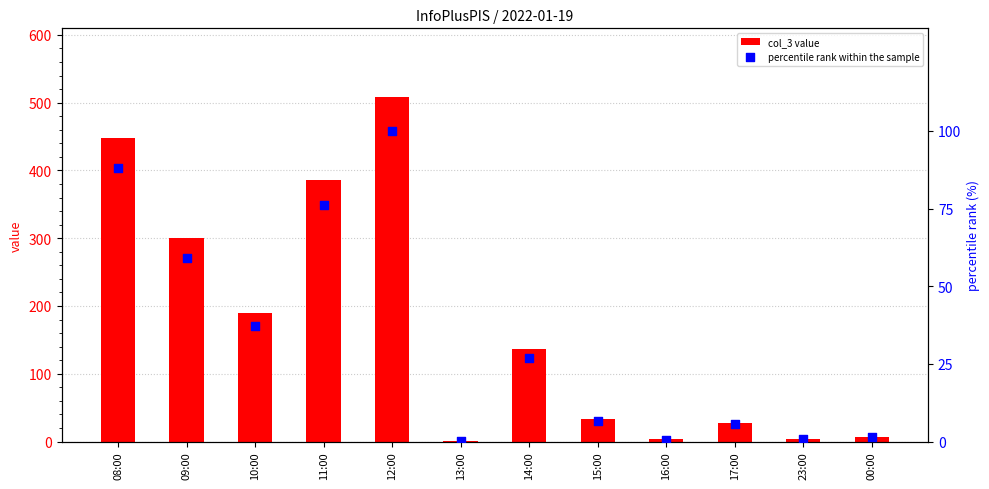

Is the value of col_3 value at 15:00 greater than the value of percentile rank within the sample at 17:00?

Yes